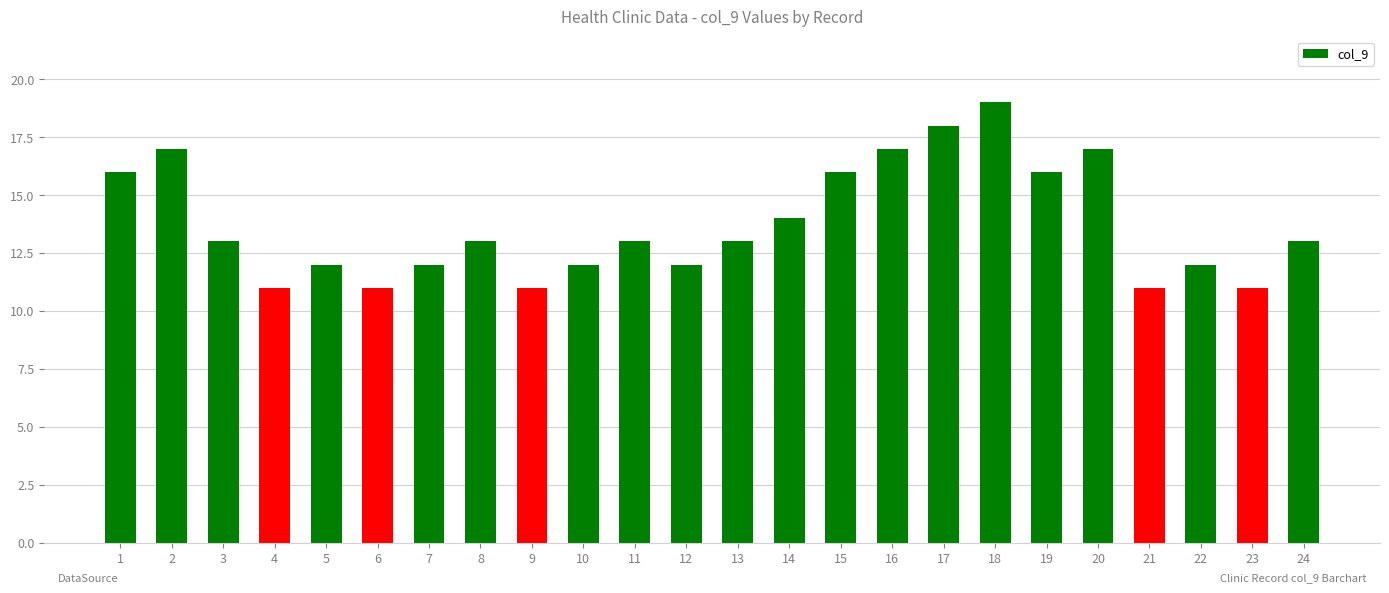

Reading left to right, extract all data points from this chart.

1=16	2=17	3=13	4=11	5=12	6=11	7=12	8=13	9=11	10=12	11=13	12=12	13=13	14=14	15=16	16=17	17=18	18=19	19=16	20=17	21=11	22=12	23=11	24=13